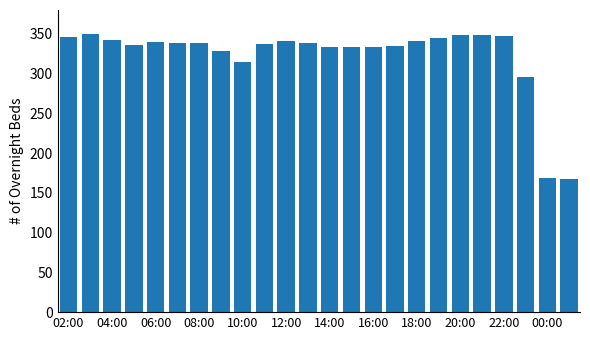

What is the smallest value displayed?

168